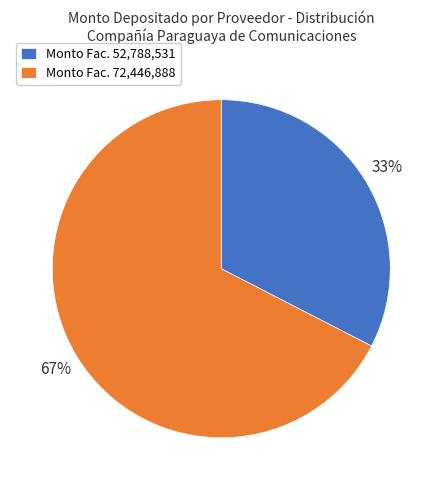

Is there any slice that represents more than half of the pie?

Yes